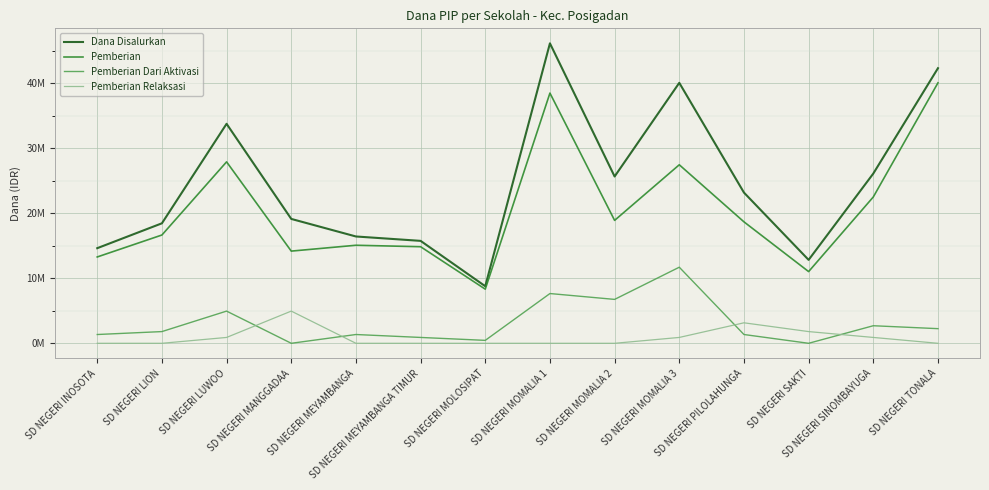

True or false: Dana Disalurkan and Pemberian Dari Aktivasi cross at least once.

False